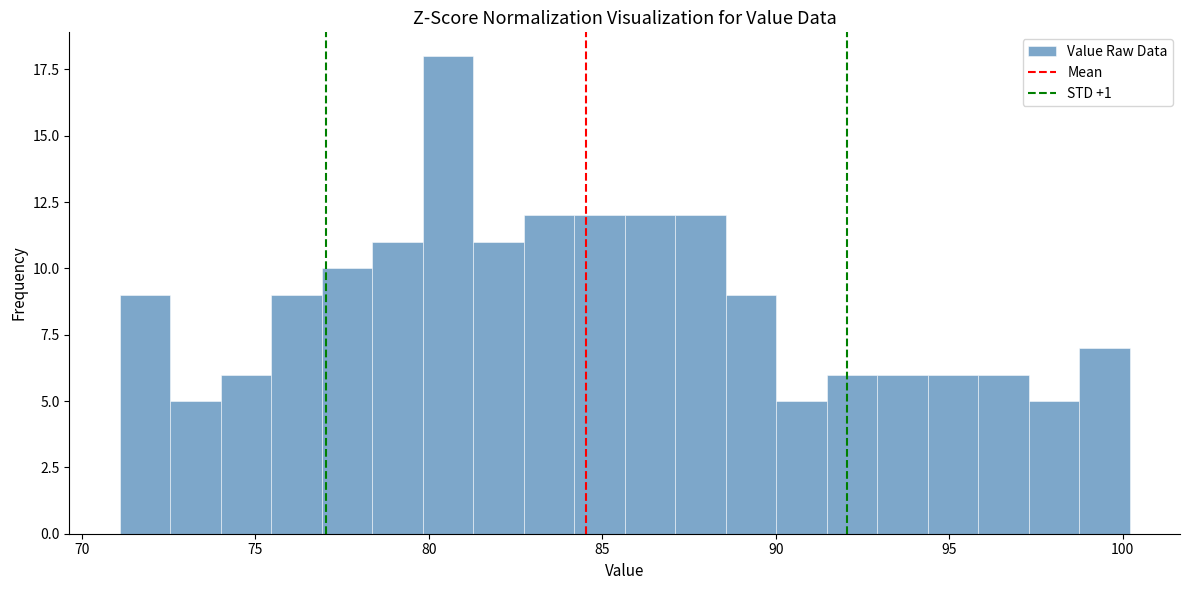

Read against the x-axis, roughly where is the centre of the tallest bar?

80.5